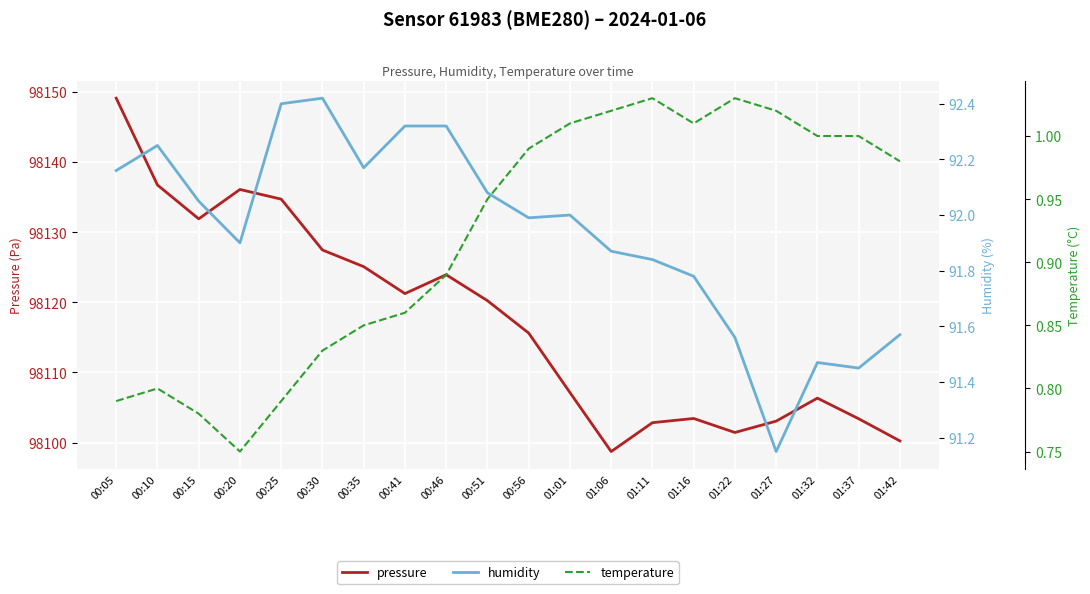

What is the label of the 5th point from the right?

01:22